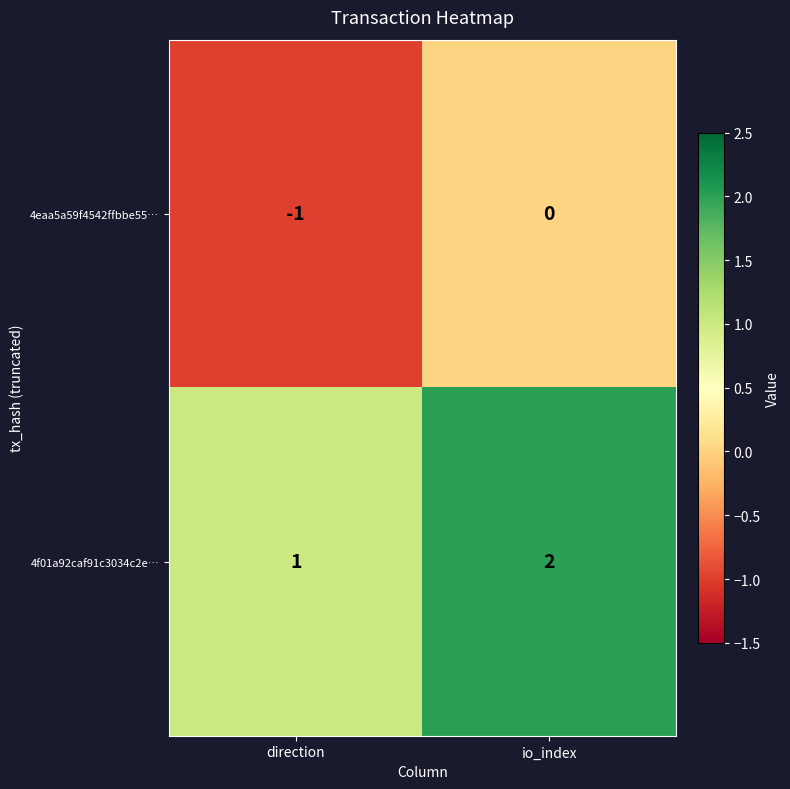

True or false: 4eaa5a59f4542ffbbe55… has a value of 0 at direction.

False